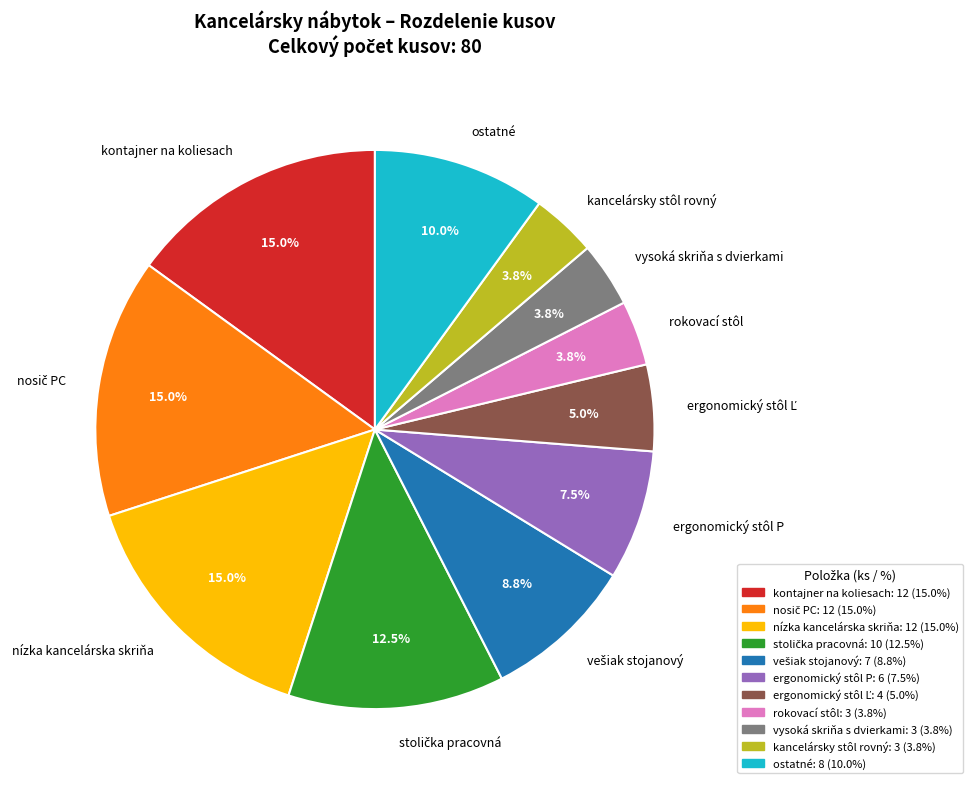

To the nearest percent, what is the difference between the largest and smallest slice percentages?

11%